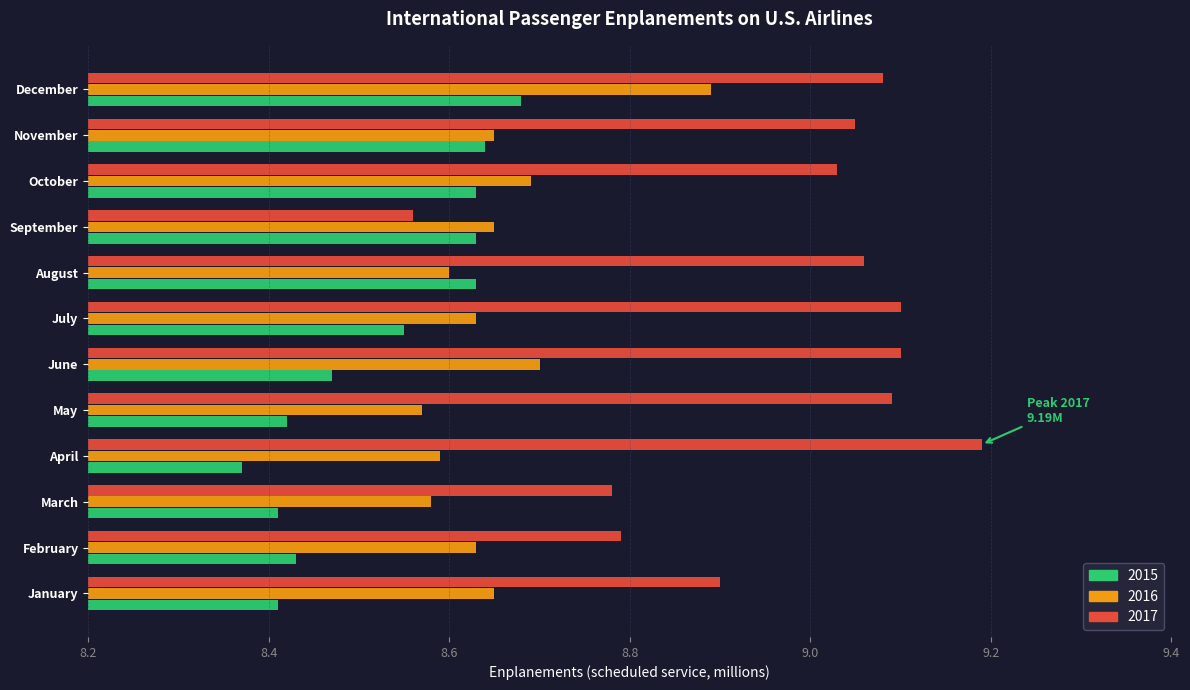

Rank the series by their maximum value, from highest to lowest.

2017, 2016, 2015